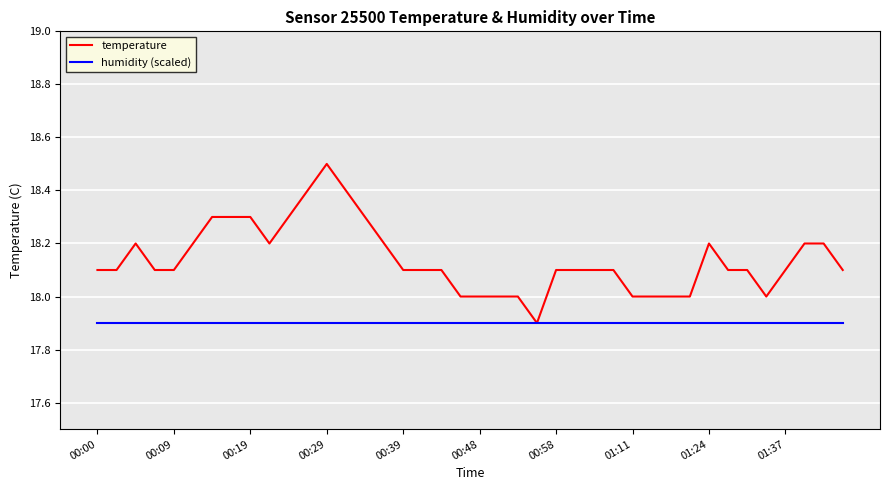

Does the chart display data point markers on the line(s)?

No